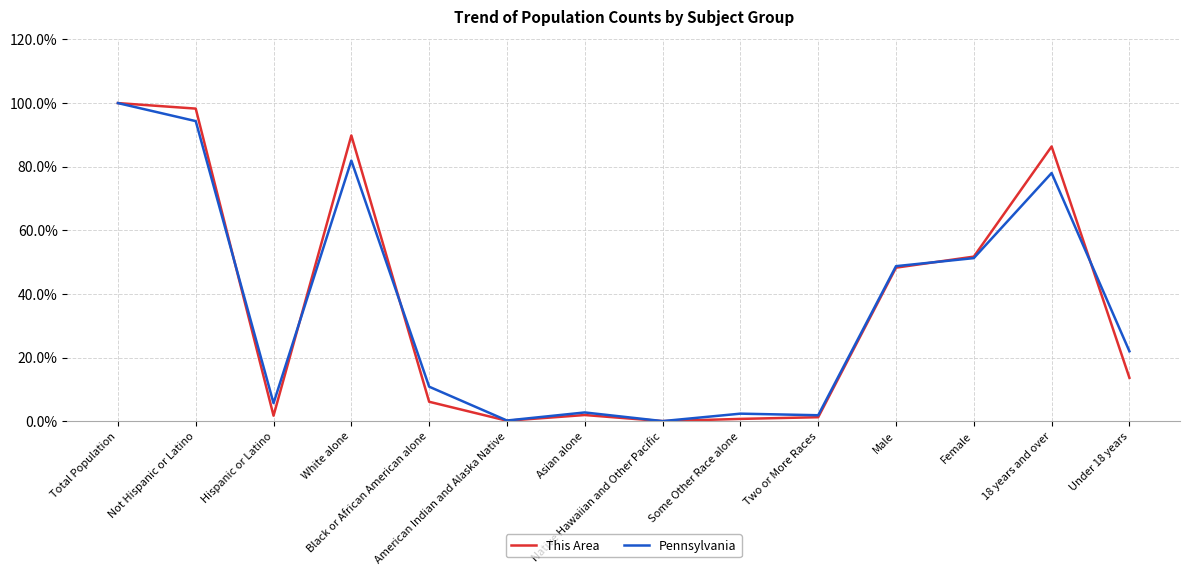

Which series has the largest range (max minus min)?

This Area